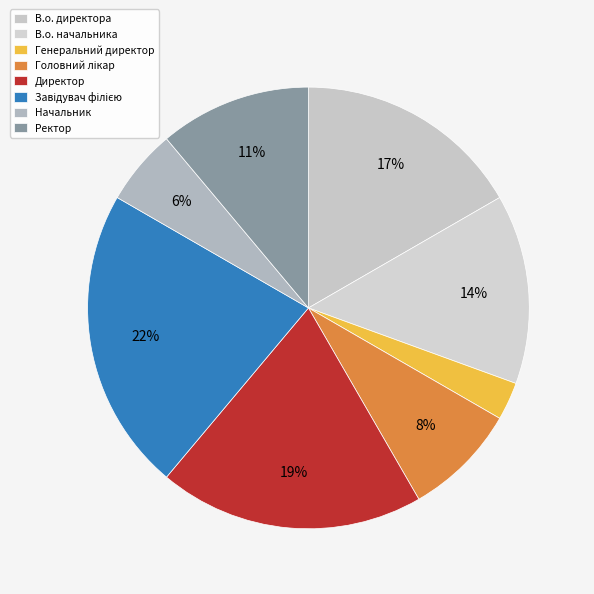

What percentage is the Головний лікар slice, to the nearest percent?

8%